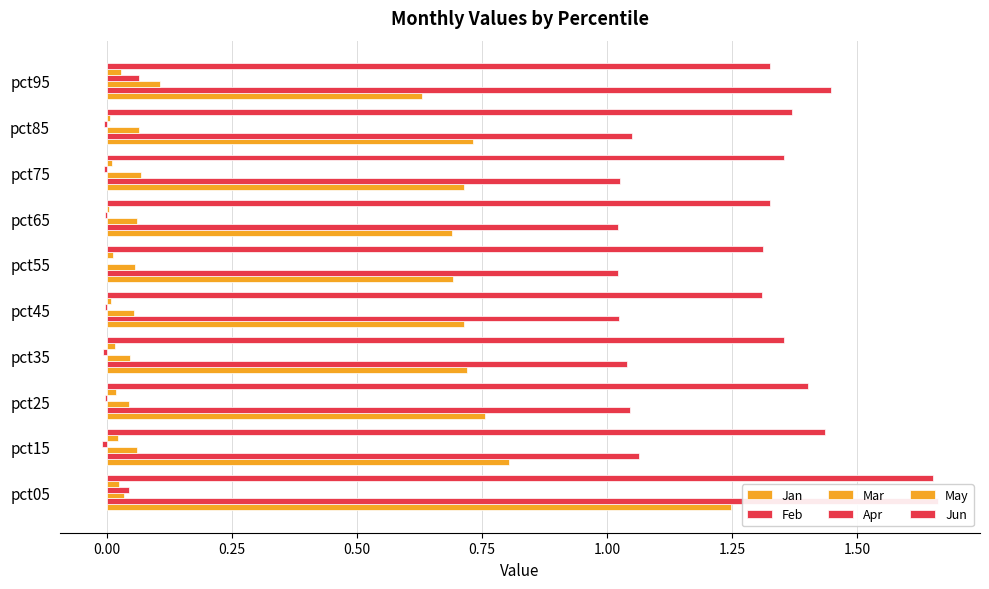

What is the maximum value for Apr?

0.1